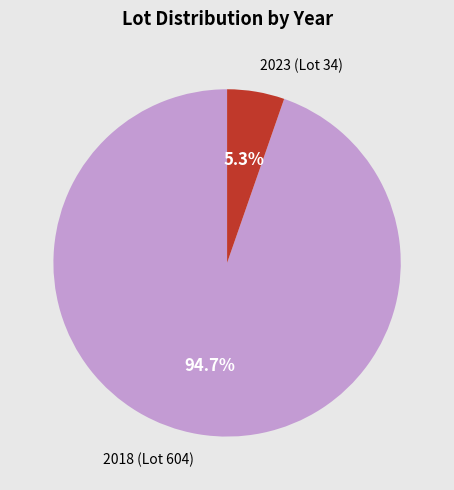

Count the number of slices in the pie.

2